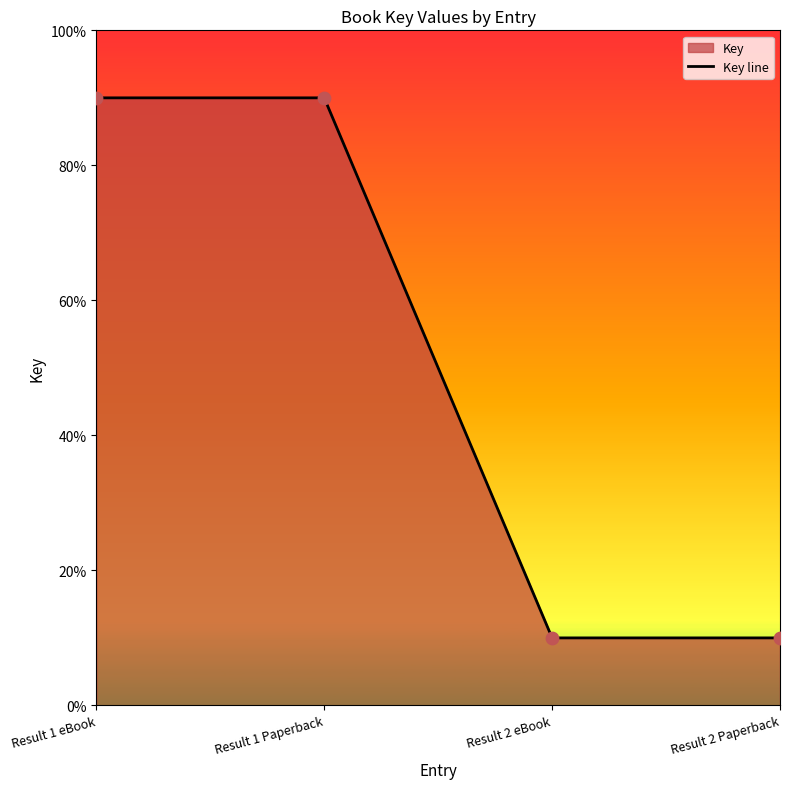

Between Result 1 eBook and Result 1 Paperback, which is larger?

Result 1 eBook